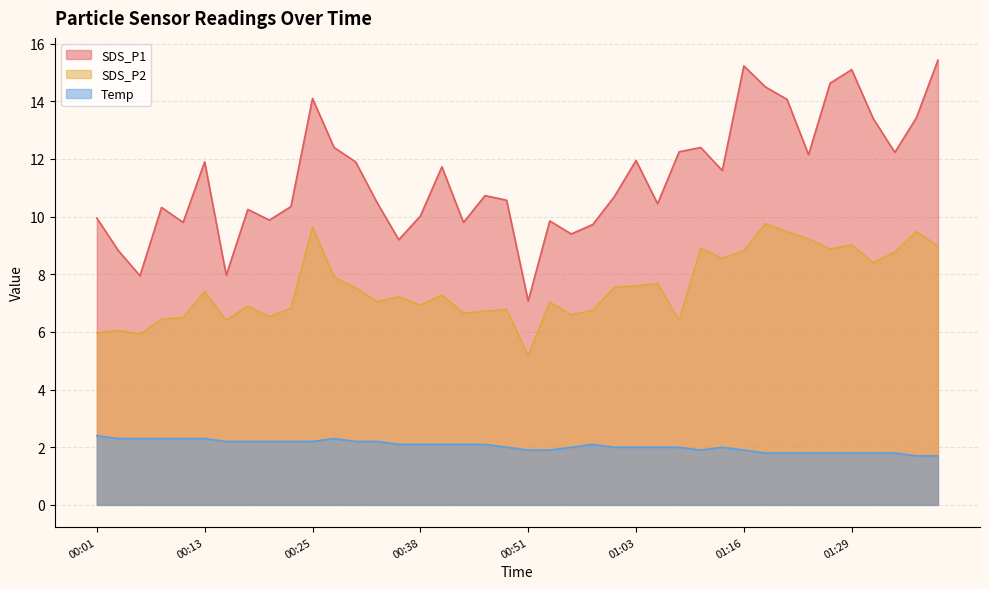

True or false: SDS_P1 and SDS_P2 cross at least once.

False